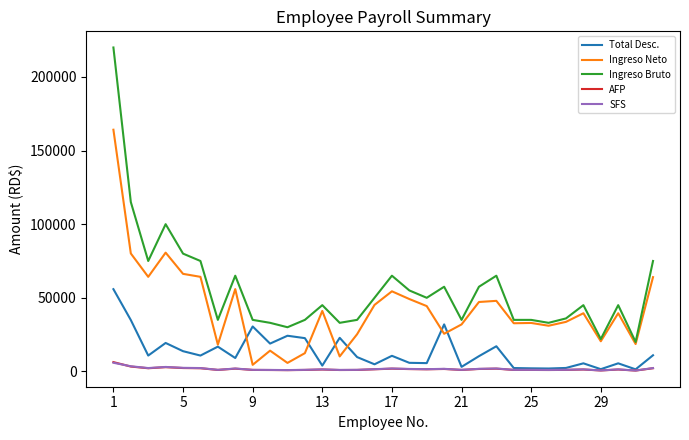

What is the greatest value displayed?

220000.0